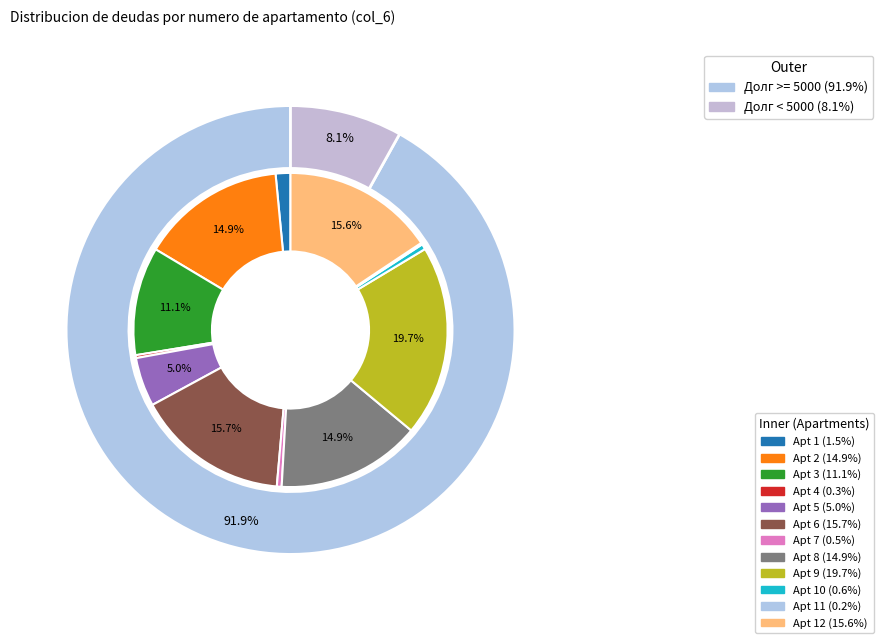

Count the number of slices in the pie.

12